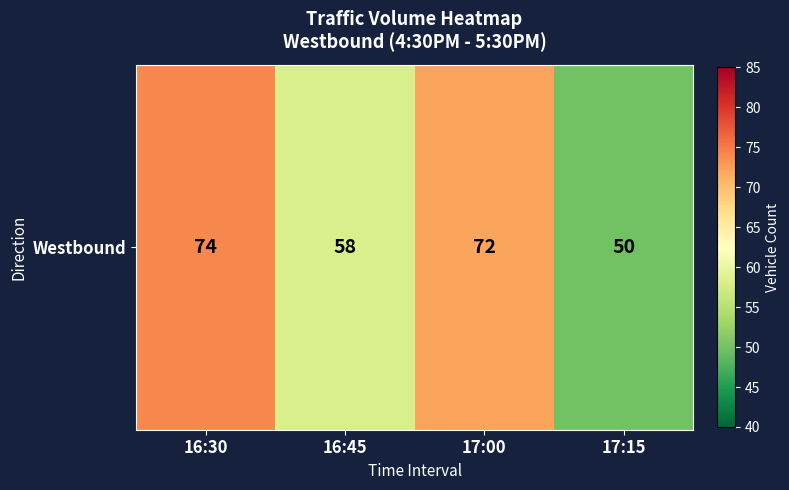

Which category has the lowest value across all series?

17:15